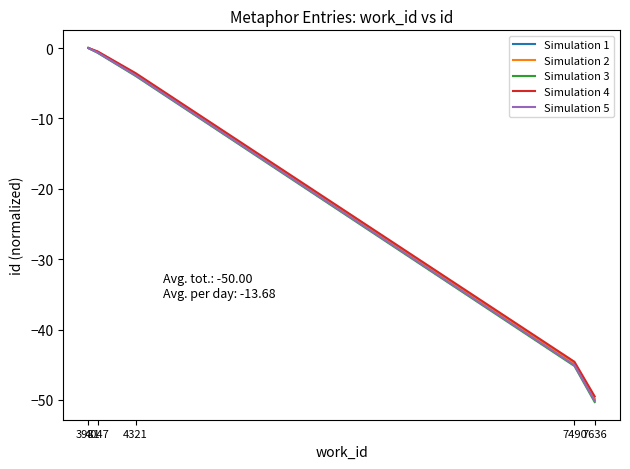

Which series changed the most between 4321 and 7490?

Simulation 3